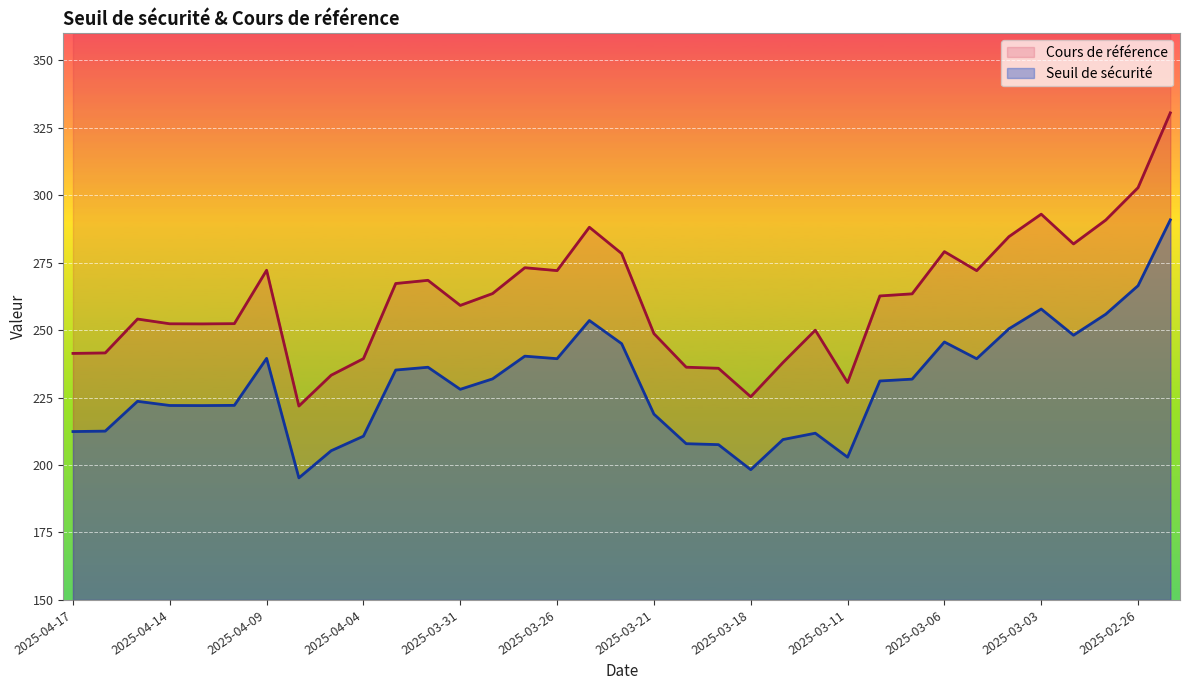

What position from the left is 2025-04-14?

4